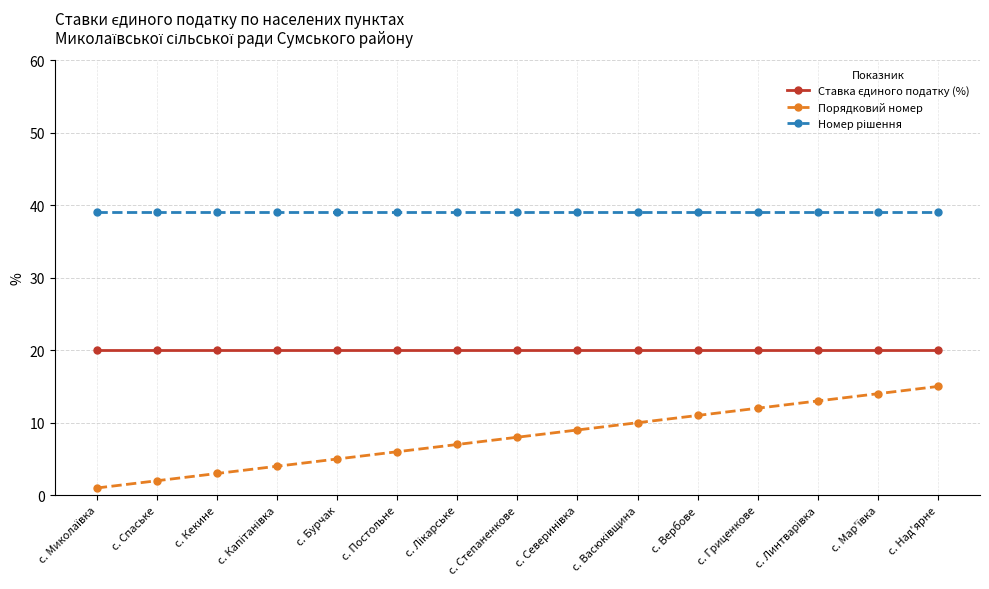

At how many categories does at least one series exceed 34?

15